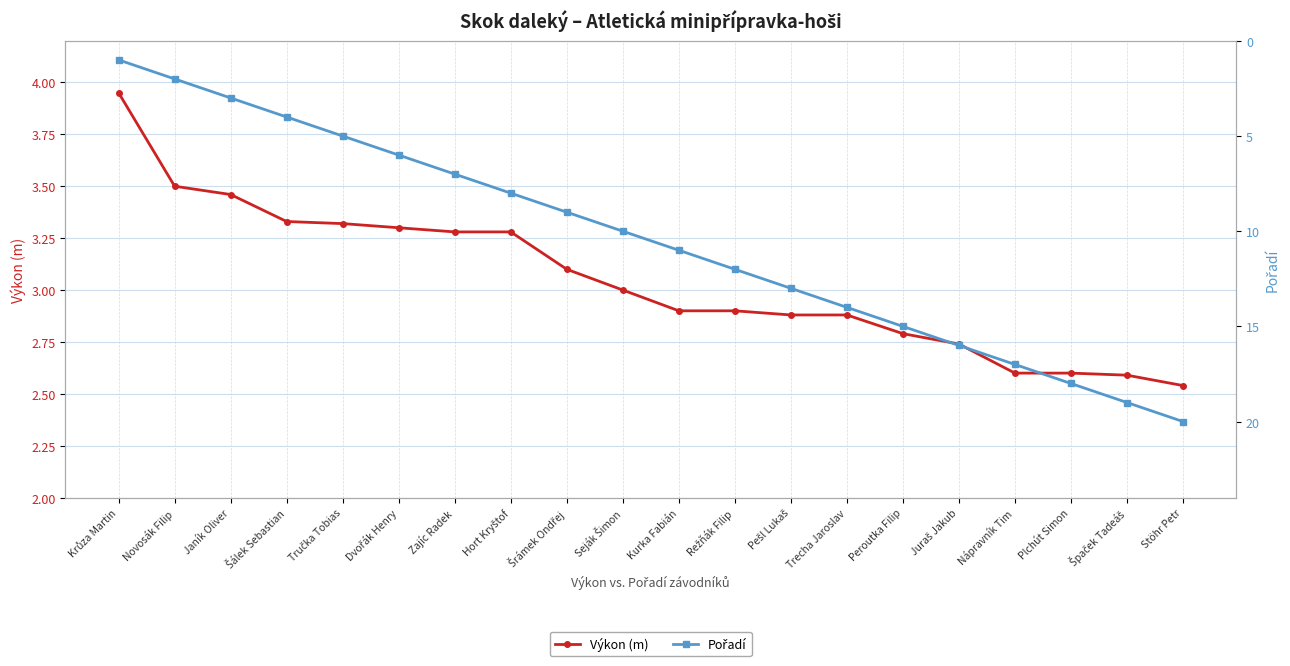

Is the value of Pořadí at Šálek Sebastian greater than the value of Výkon (m) at Krůza Martin?

Yes